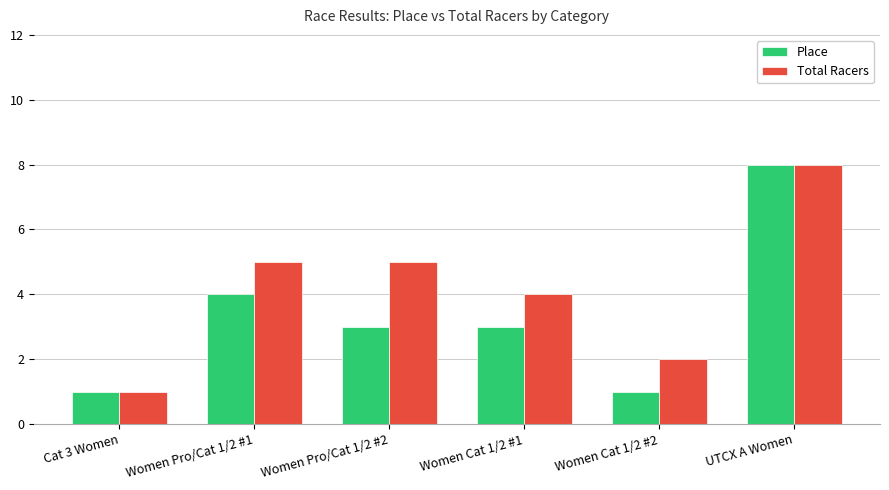

How many distinct data groups are displayed?

2